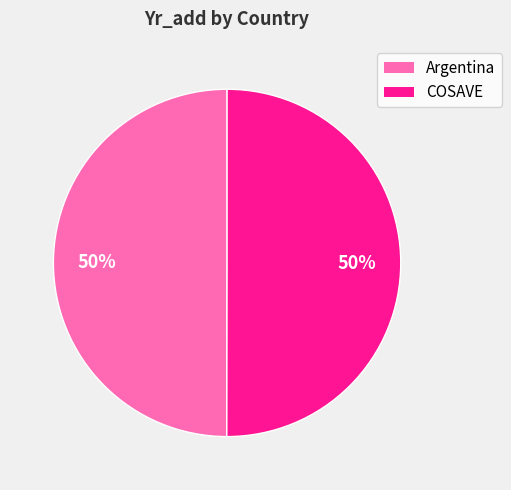

What percentage is the Argentina slice, to the nearest percent?

50%